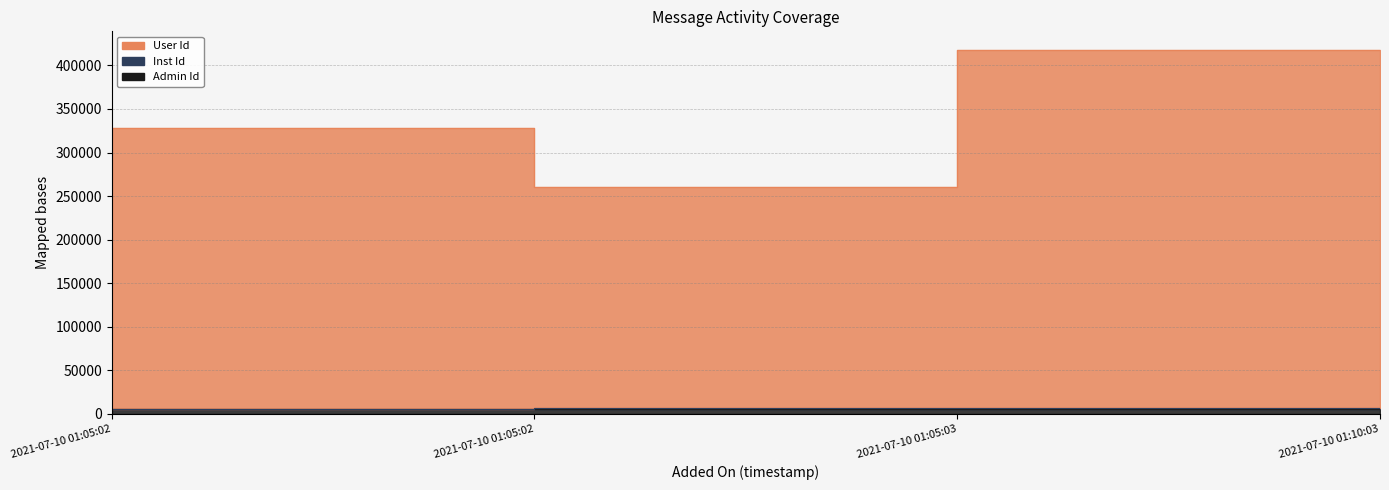

What is the total value across all series at 2021-07-10 01:05:02?

333991